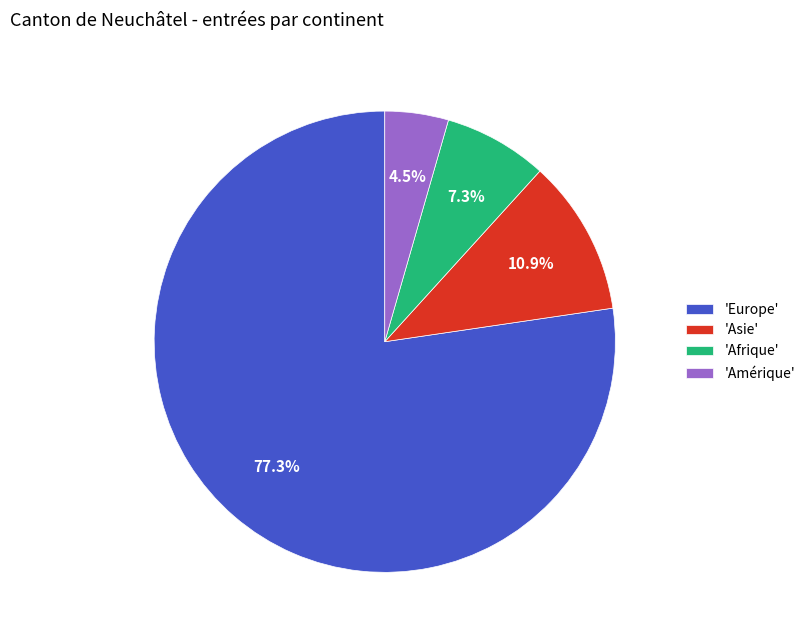

Combined, what portion of the pie is 'Asie' and 'Amérique'?

15.4%